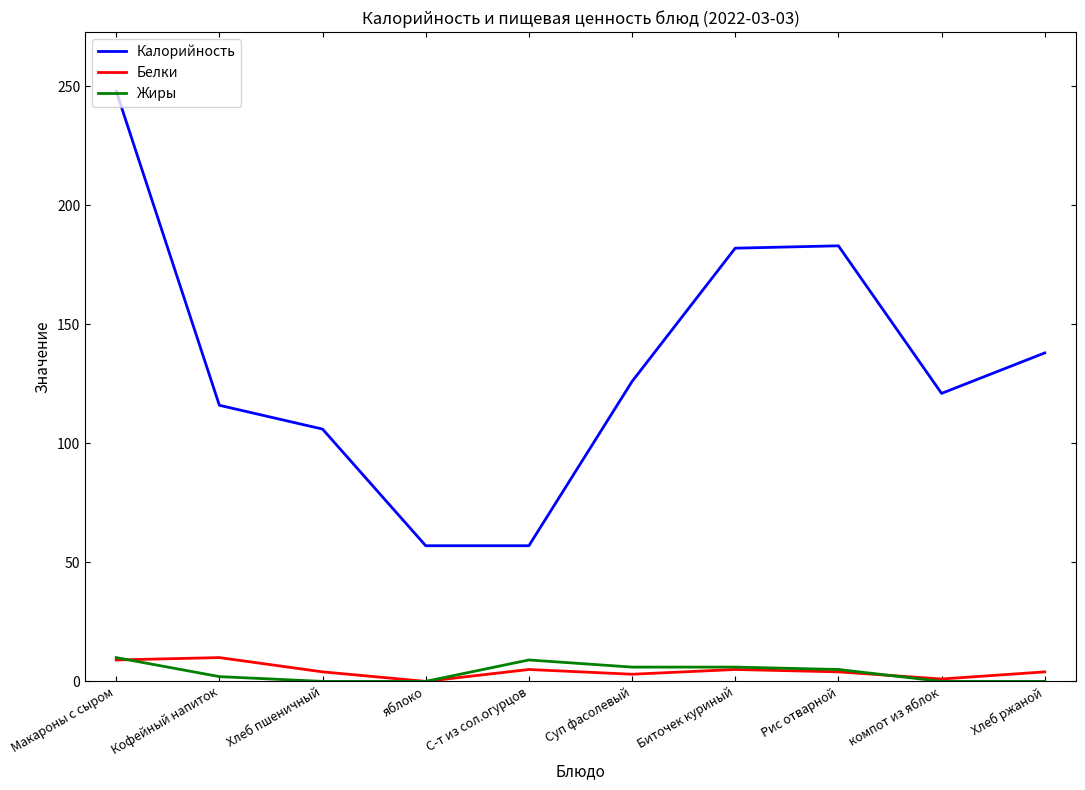

Which series has the widest spread of values?

Калорийность